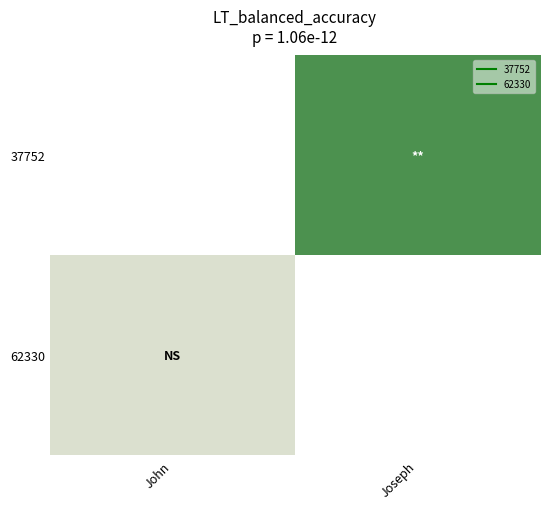

List the series in order of their peak value, highest first.

37752, 62330